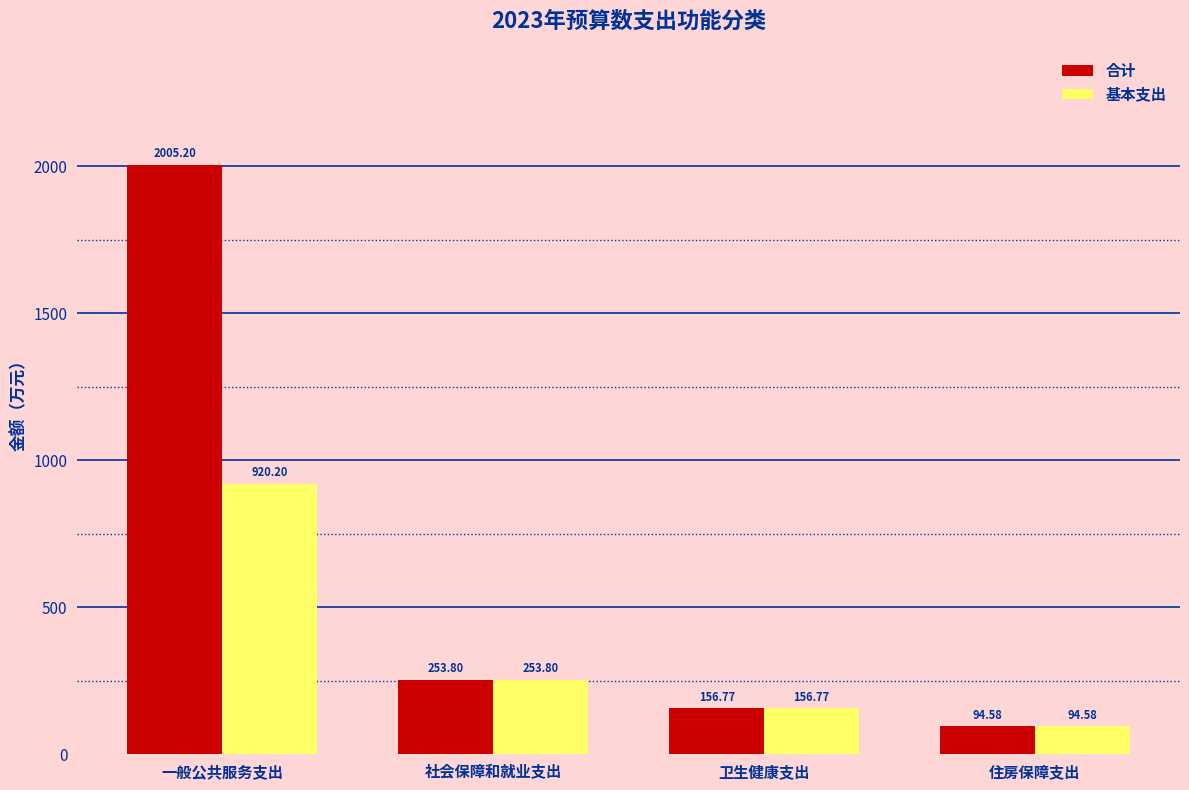

How many values in the 合计 series exceed 253?

2